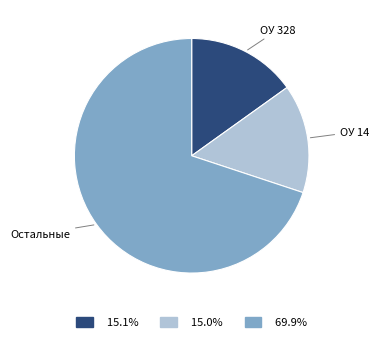

Is there any slice that represents more than half of the pie?

Yes